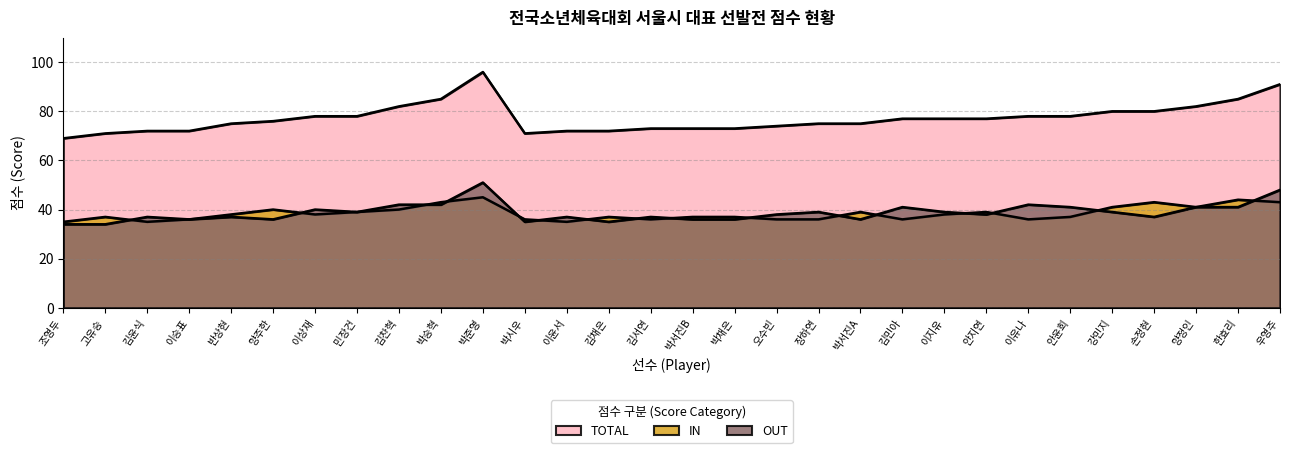

List the labels in order of IN value, largest first.

박준영, 한효리, 박승혁, 손정현, 우영주, 강민지, 양정인, 양주한, 김찬혁, 민장건, 박서진A, 안지연, 반상현, 이상재, 이지유, 고유승, 김채은, 박서진B, 박채은, 안윤희, 이승표, 박시우, 김서연, 오수빈, 장하연, 김민아, 이유나, 조영두, 김윤식, 이윤서